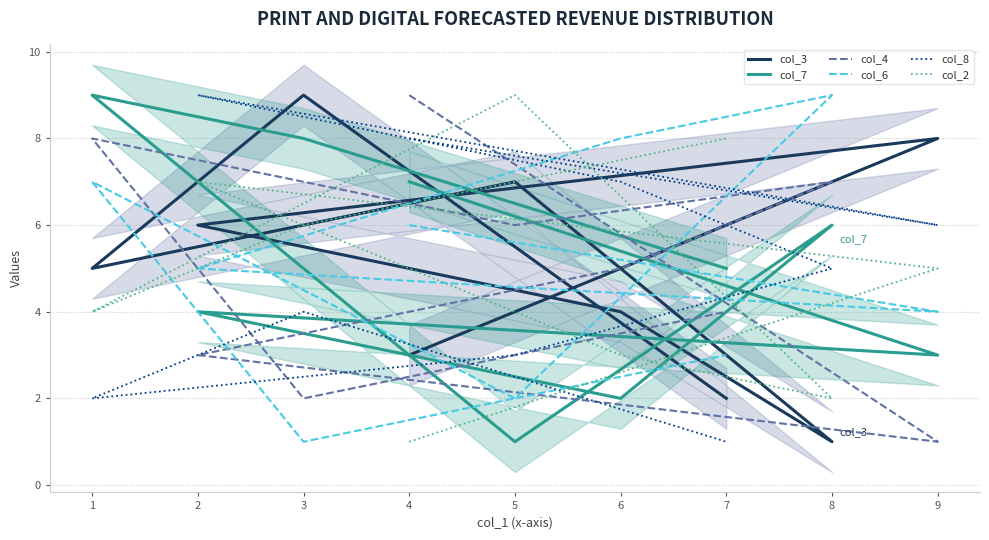

Rank the series by their maximum value, from highest to lowest.

col_3, col_7, col_4, col_6, col_8, col_2